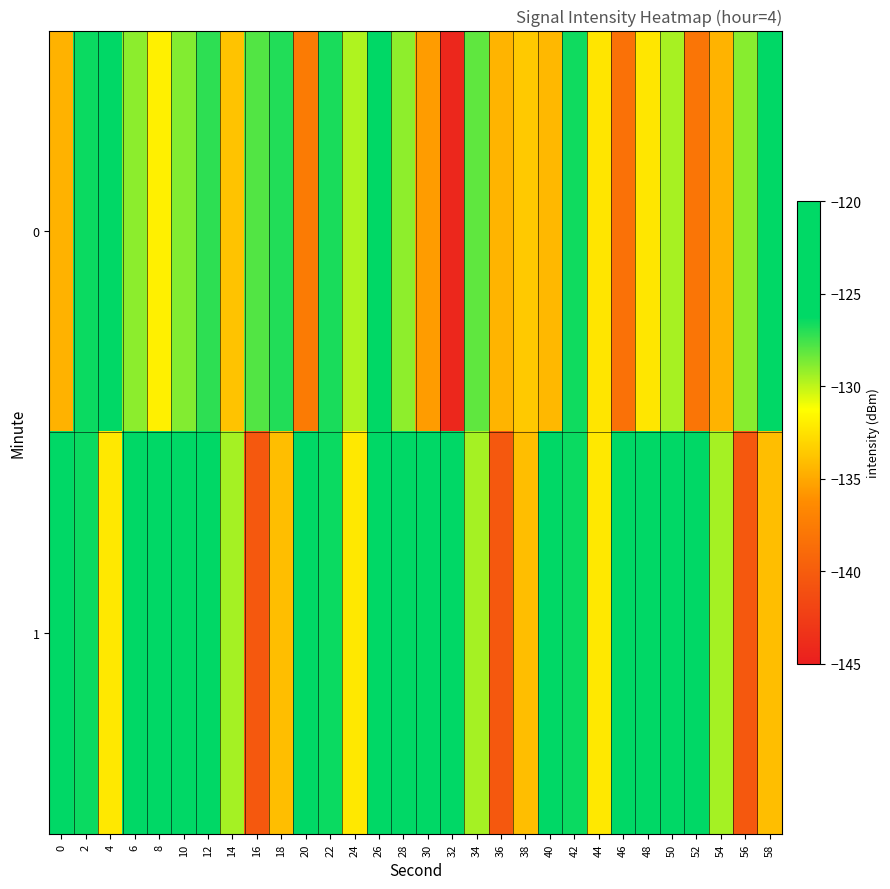

Between 48 and 2, which is larger?

2